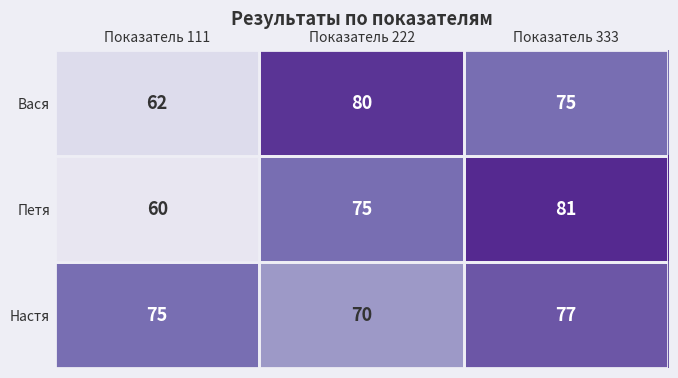

What is the difference between the second highest and minimum values in the Настя series?

5